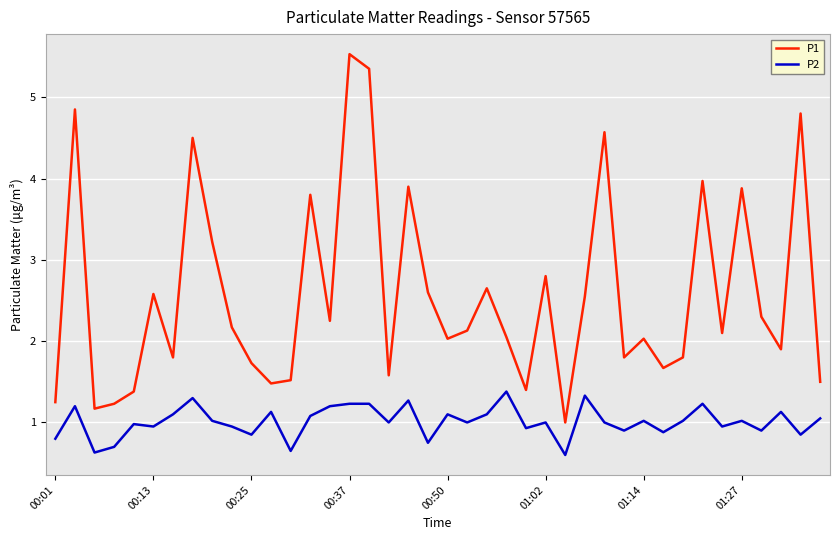

True or false: P1 and P2 intersect in this chart.

False